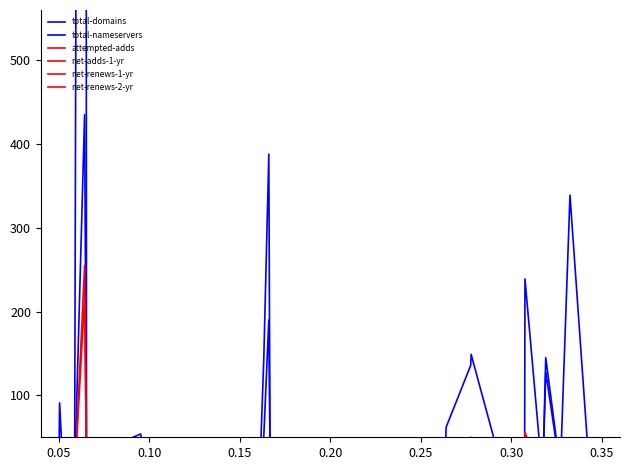

Where is net-adds-1-yr nearest to the value 109?

0.05